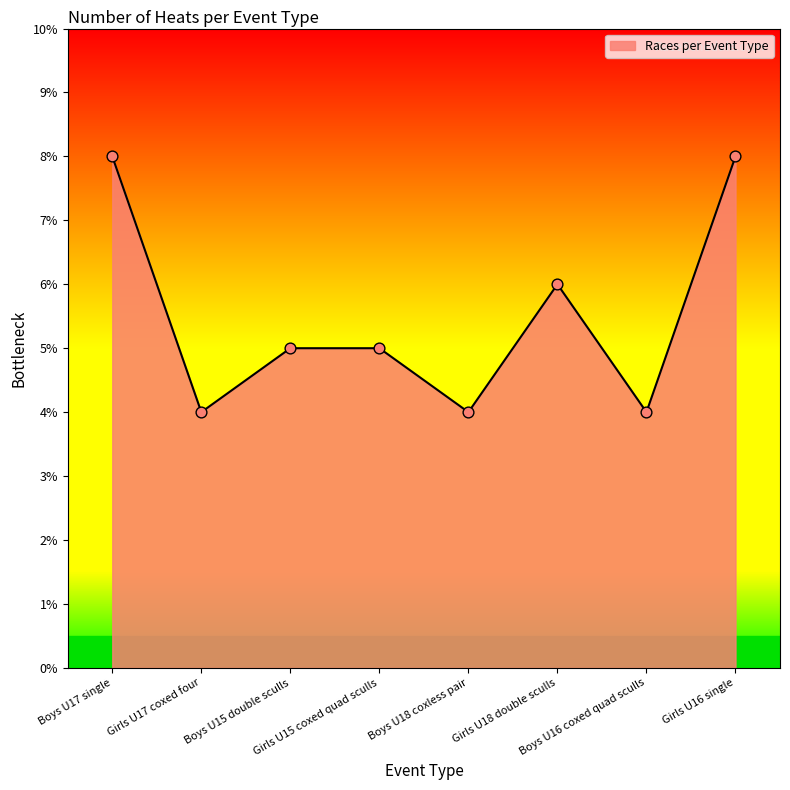

What is the ratio of the value at Boys U17 single to the value at Girls U16 single?

1.0